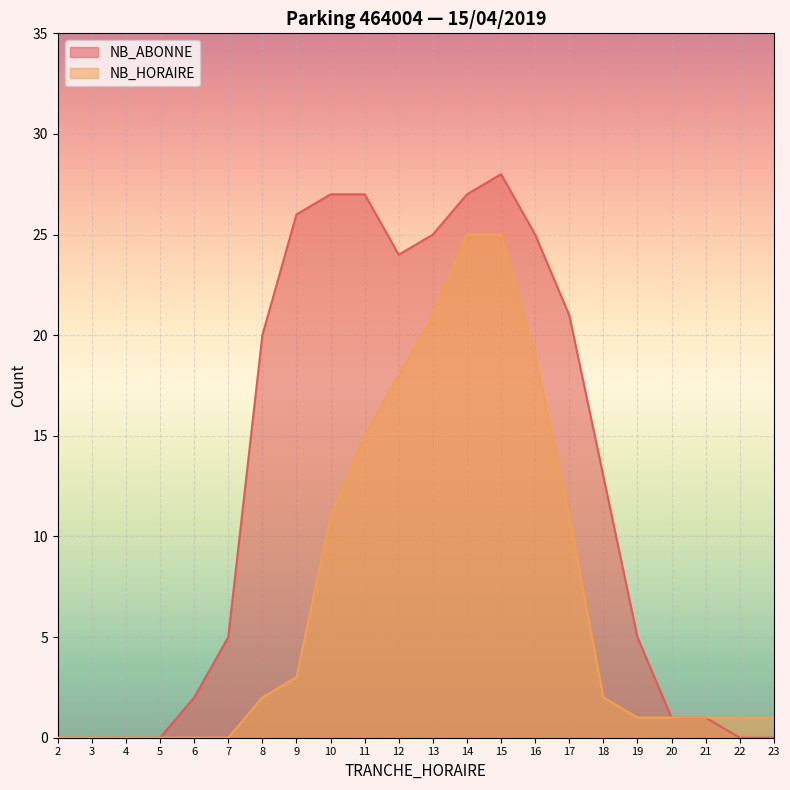

How many lines are shown in the chart?

2